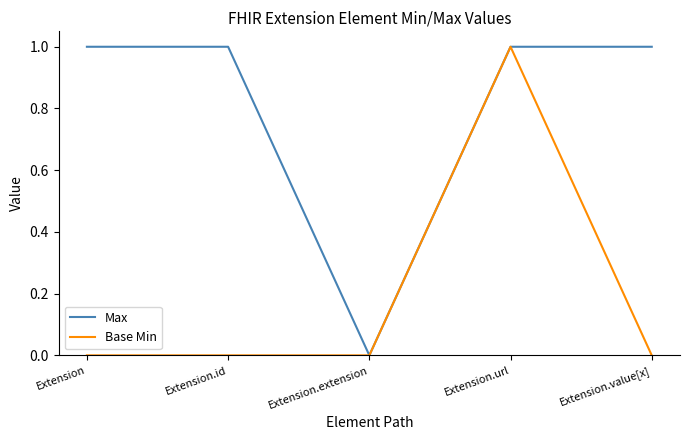

Which category has the highest value in the Base Min series?

Extension.url